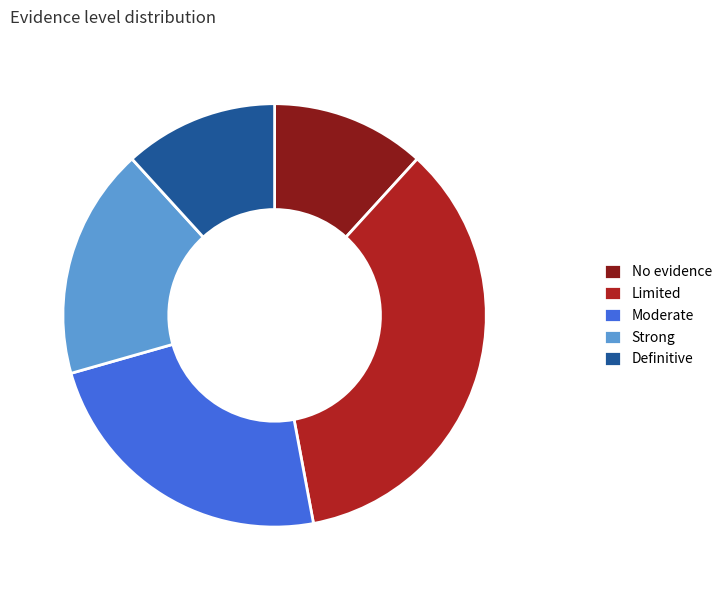

True or false: Limited accounts for 23% of the total.

False